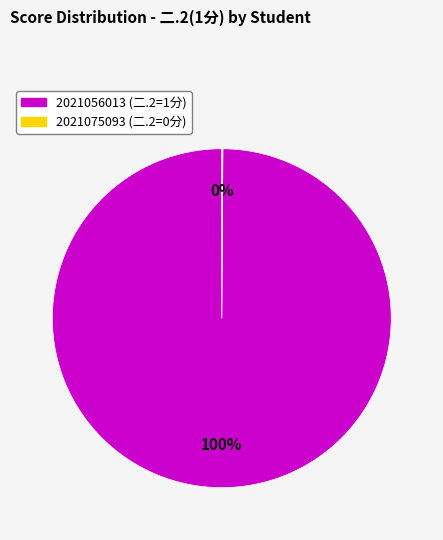

Is 2021056013 the majority of the pie?

Yes